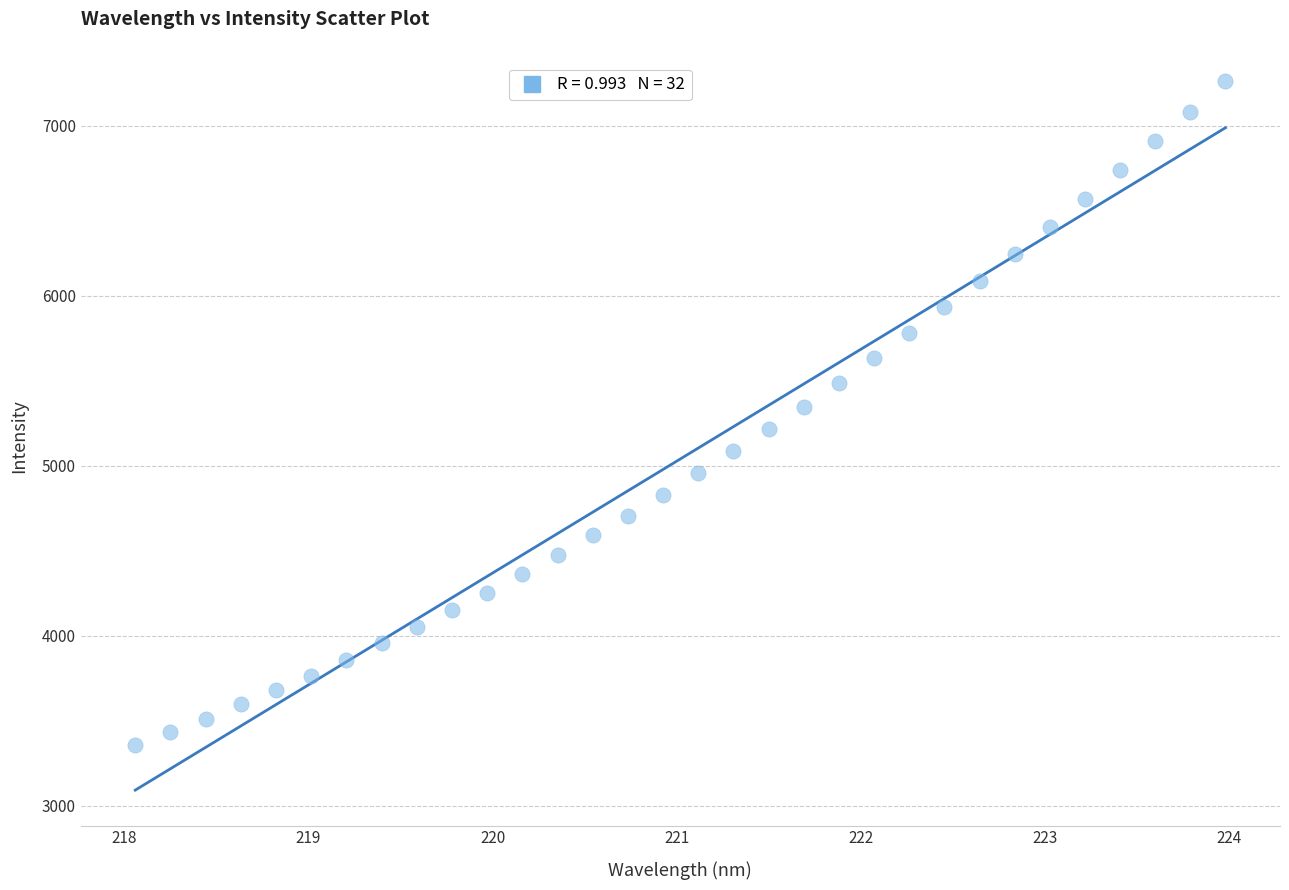

What is the range of Y values (max minus min)?

3905.8